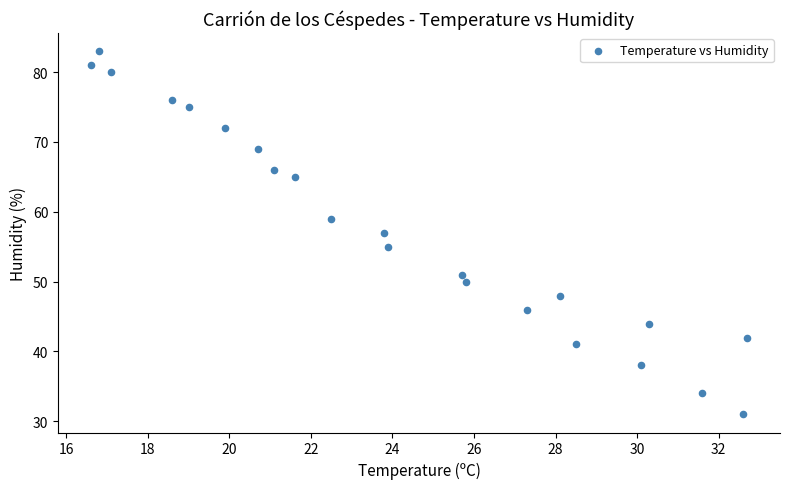

How many points are shown in the scatter plot?

22